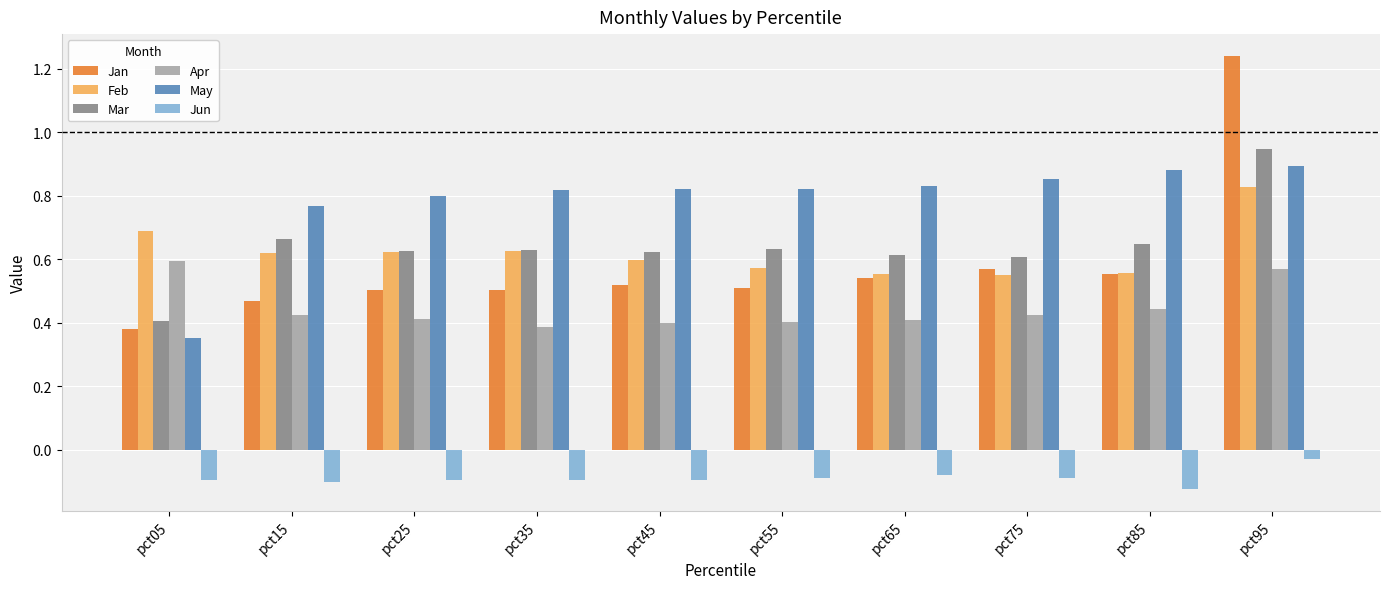

What is the sum of all Jan values?

5.8